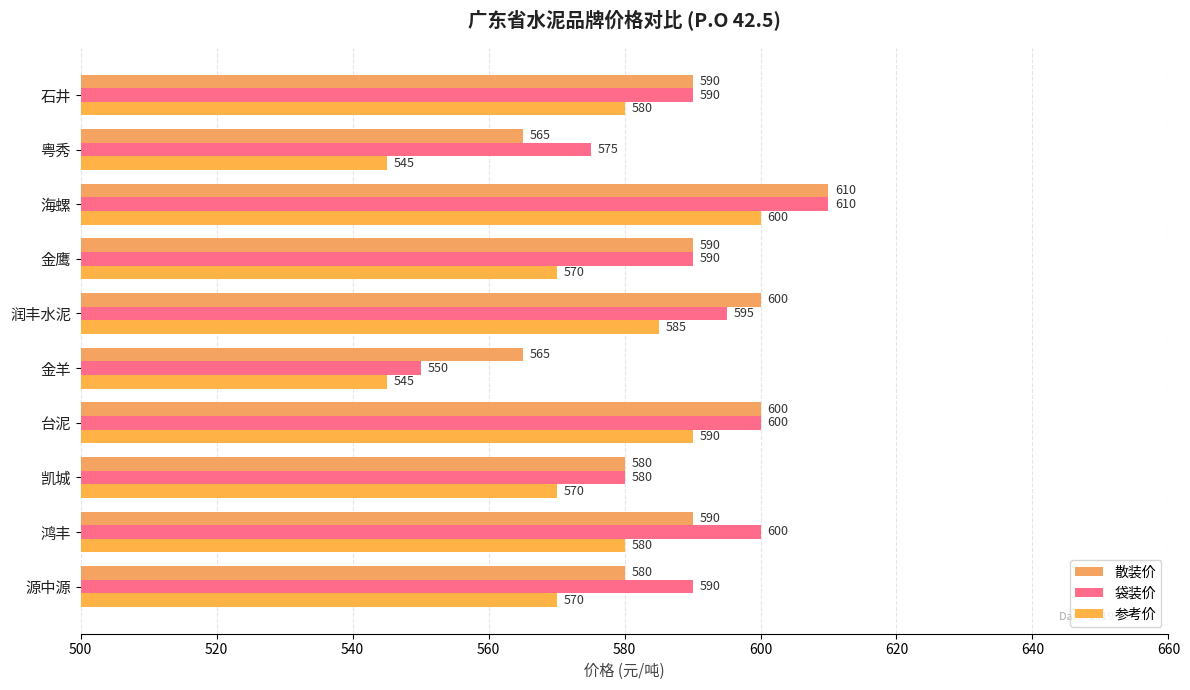

What is the average value of the 参考价 series?

574